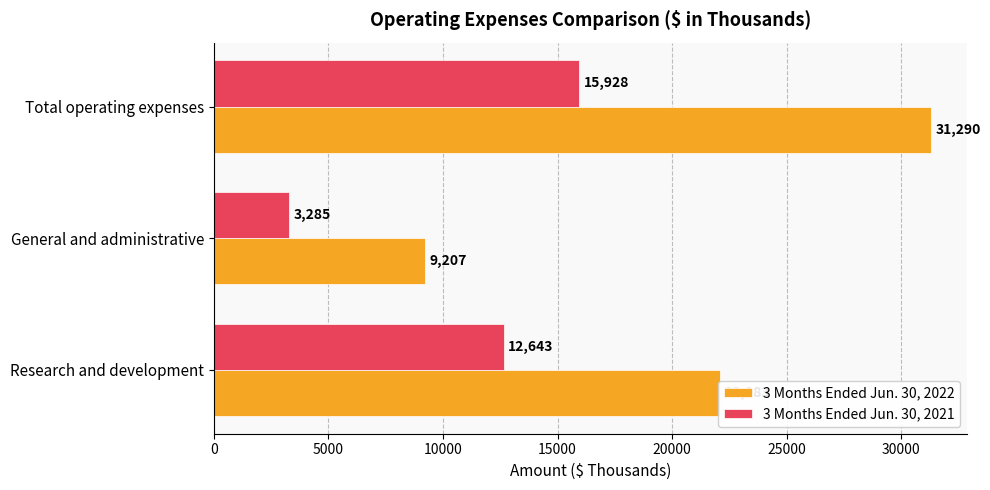

What is the average value of the 3 Months Ended Jun. 30, 2021 series?

10619